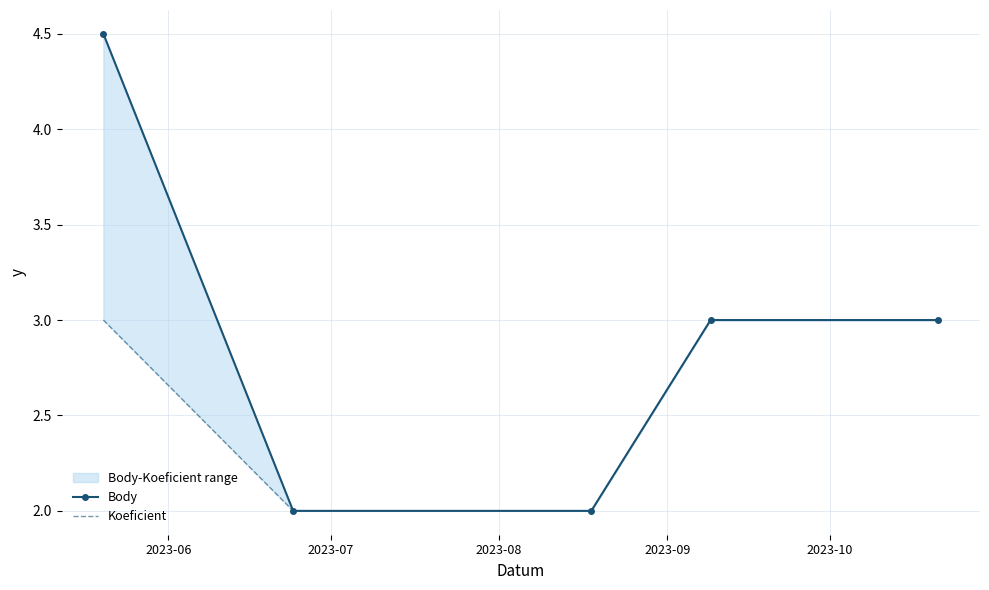

What is the sum of the Body values at 2023-08 and 2023-09?

5.0